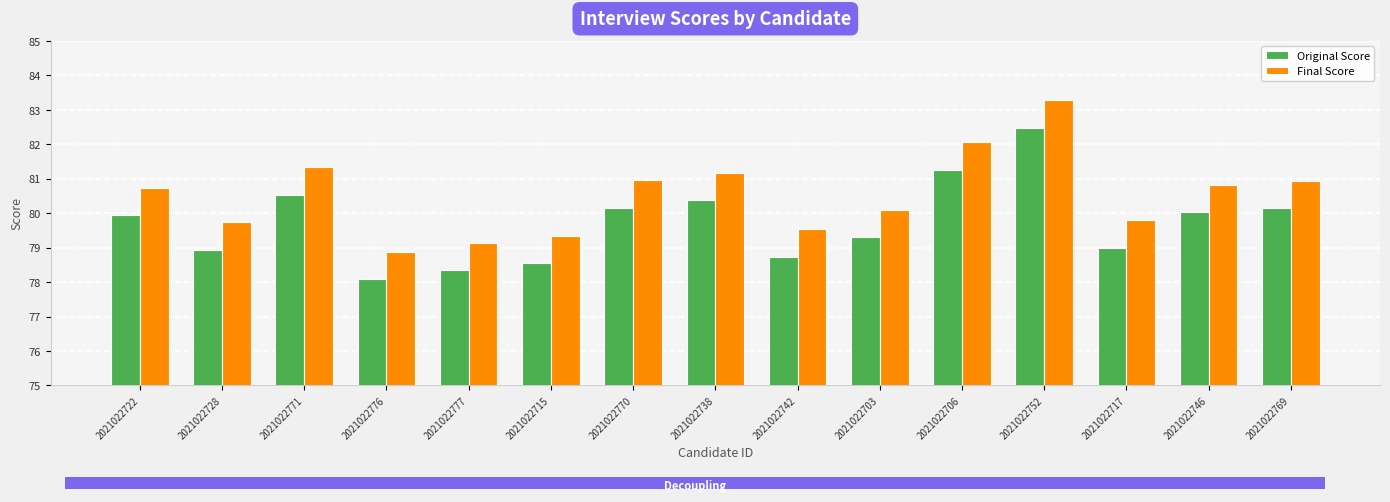

Read the Final Score value at 2021022715.

79.3